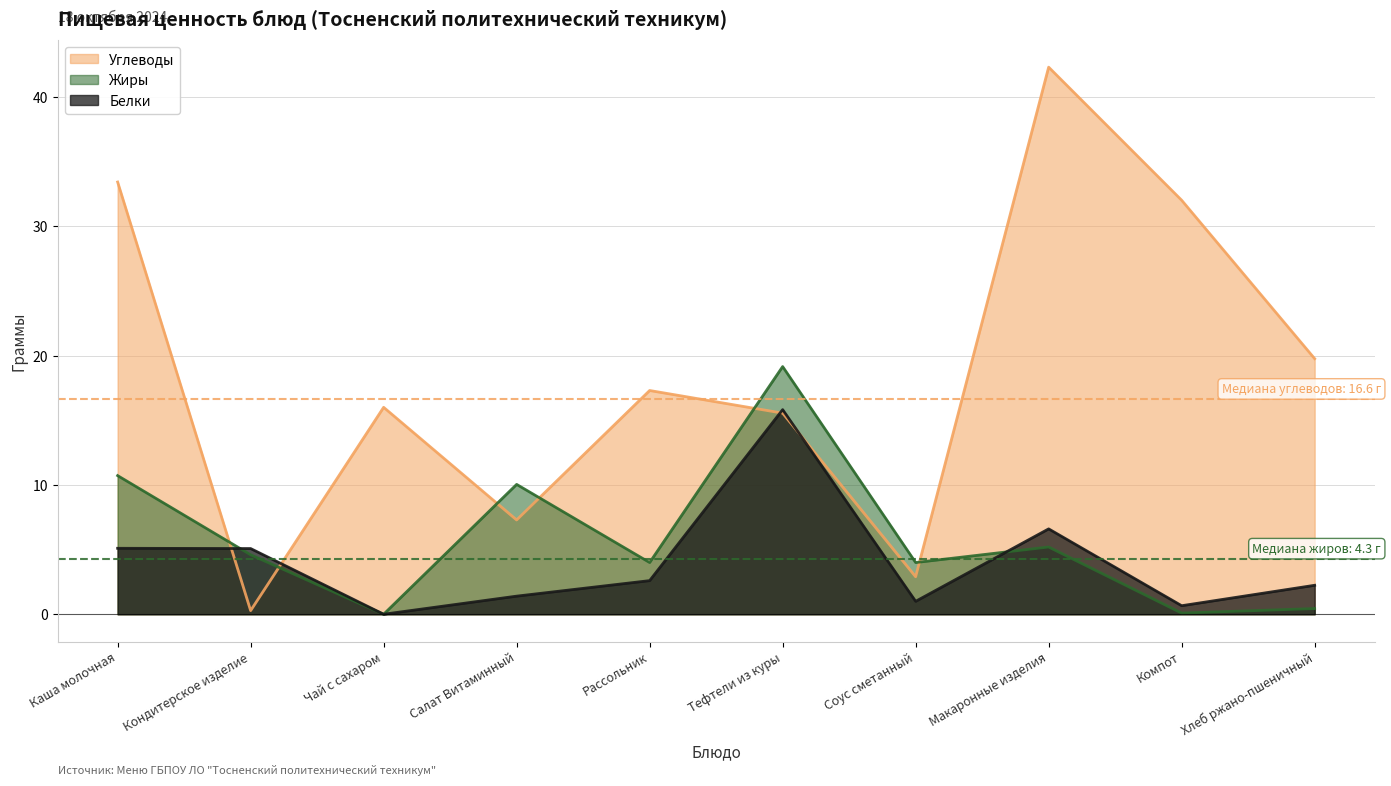

What is the difference between the Углеводы values at Каша молочная and Рассольник?

16.1